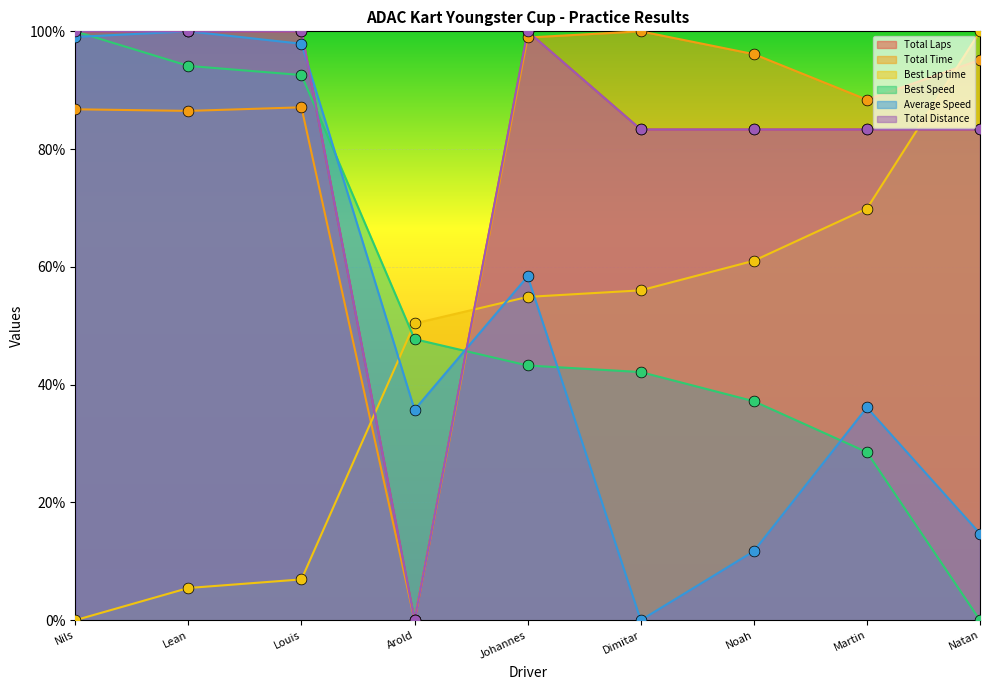

Which series has the largest Y range (max minus min)?

Total Laps